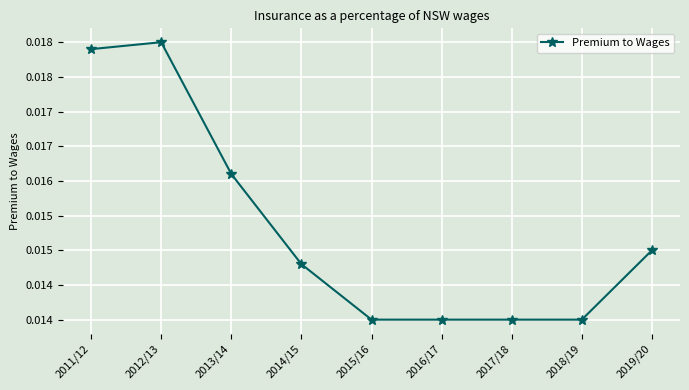

Is this an area chart (filled region under the line)?

No